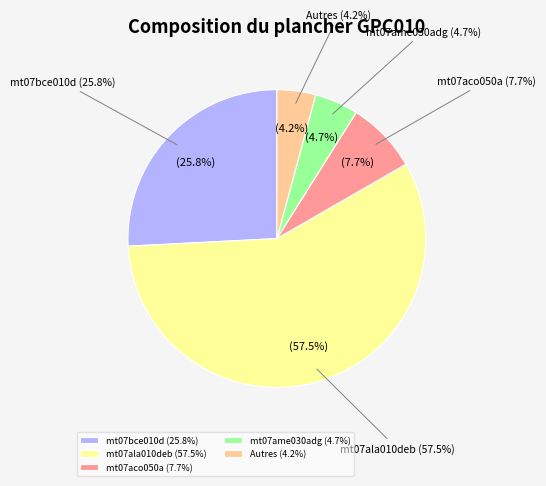

To the nearest percent, what portion does mt07aco050a represent?

8%